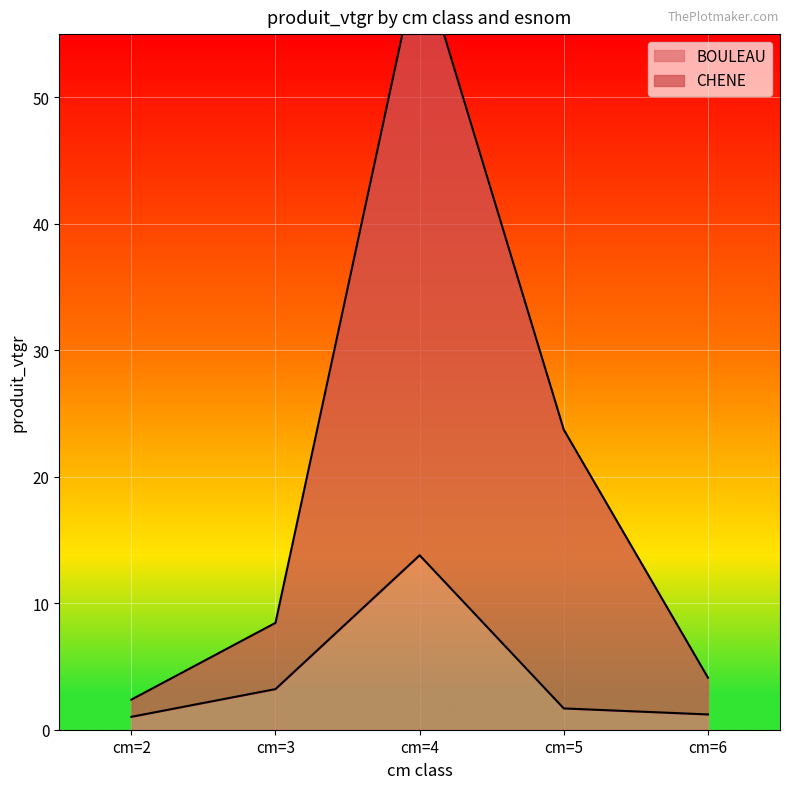

How many distinct data groups are displayed?

2